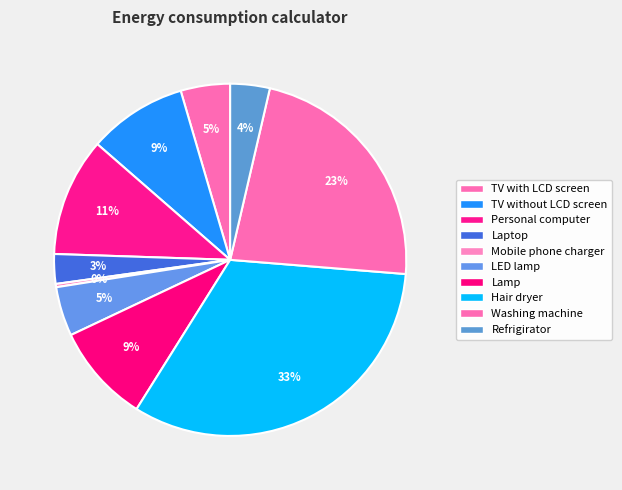

Which slice is the smallest?

Mobile phone charger